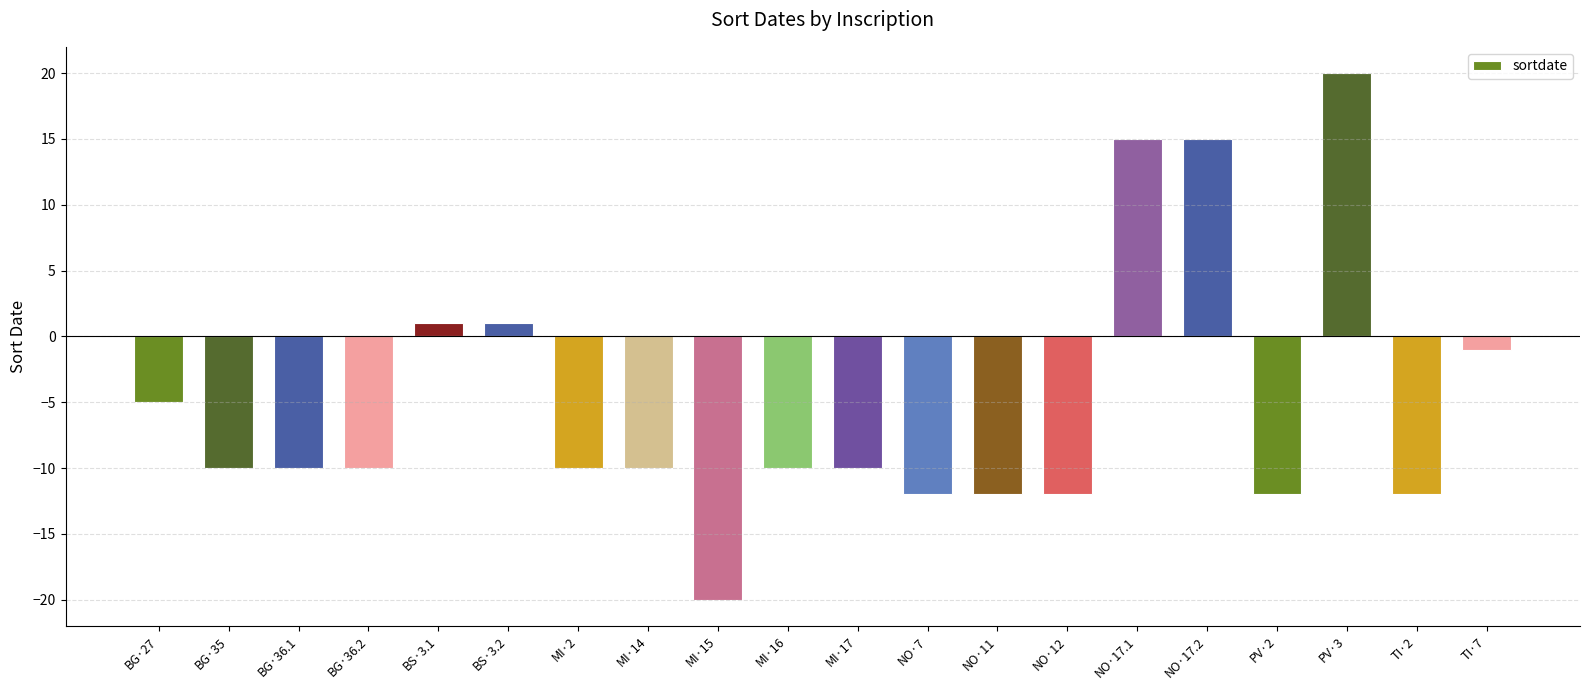

Reading left to right, extract all data points from this chart.

-5	-10	-10	-10	1	1	-10	-10	-20	-10	-10	-12	-12	-12	15	15	-12	20	-12	-1